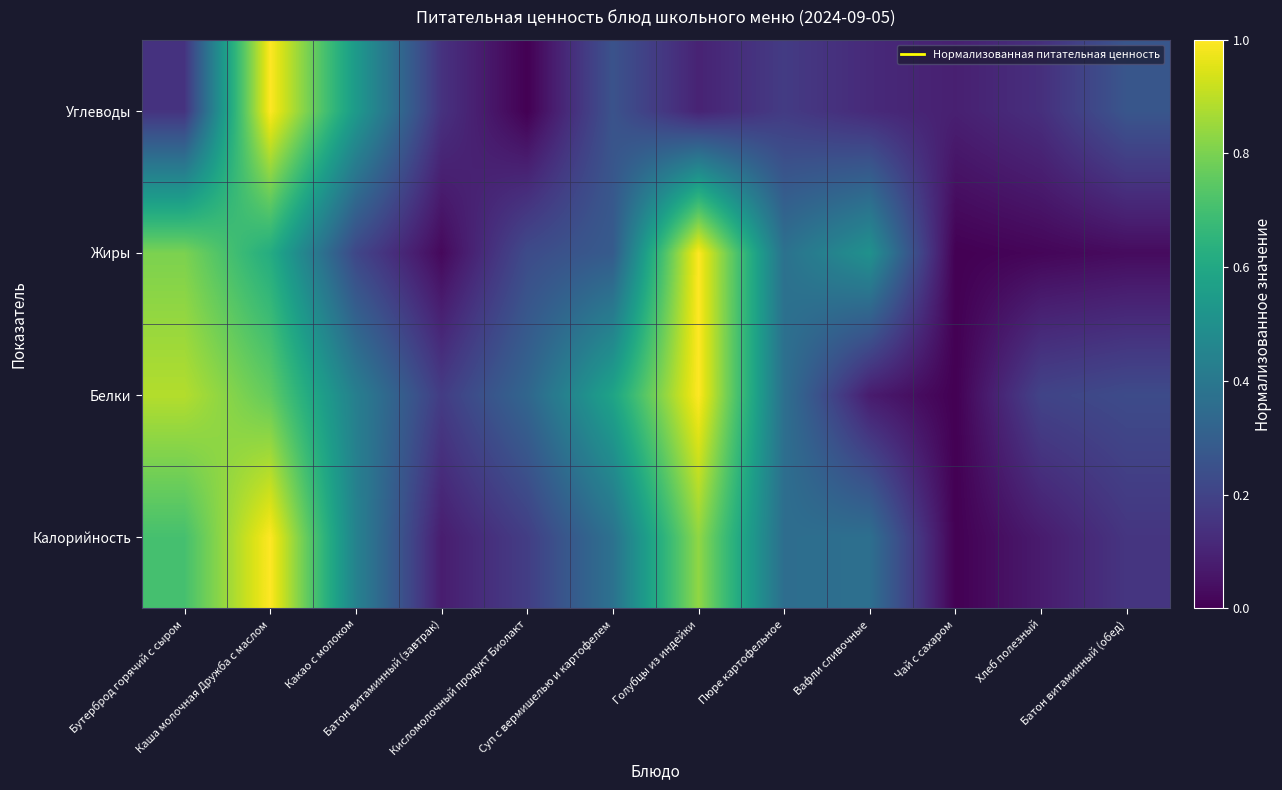

List the series in order of their peak value, highest first.

Калорийность, Белки, Жиры, Углеводы